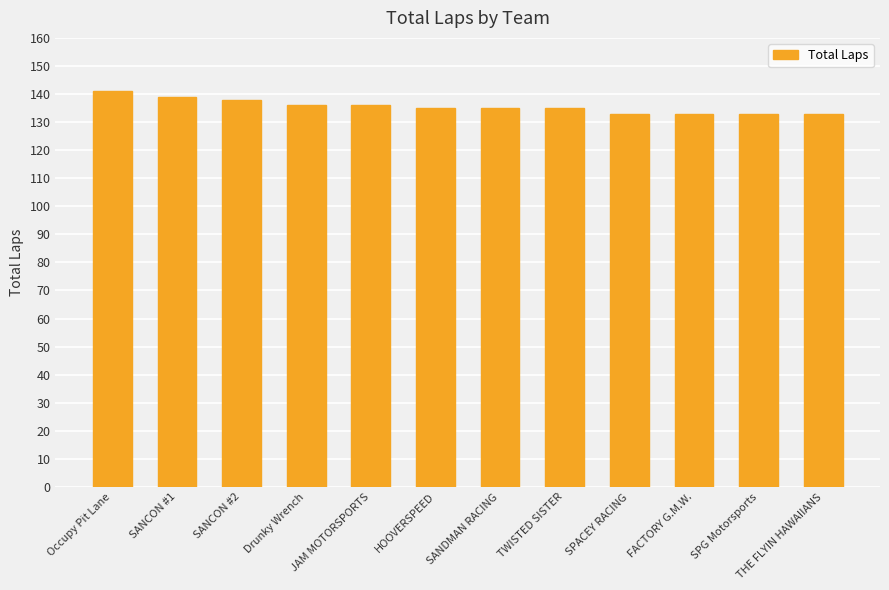

Between FACTORY G.M.W. and HOOVERSPEED, which is larger?

HOOVERSPEED